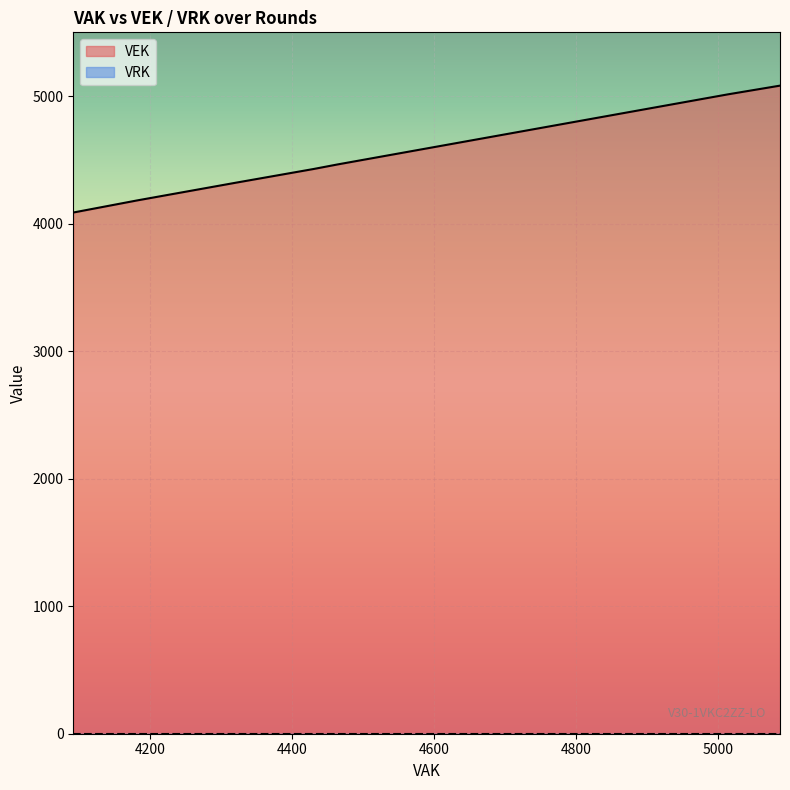

What is the sum of all VEK values?

49086